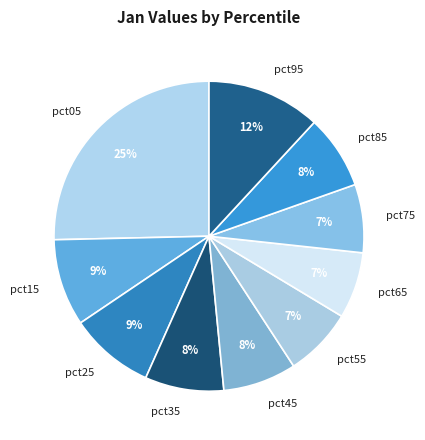

Is the sum of pct75 and pct15 greater than half?

No